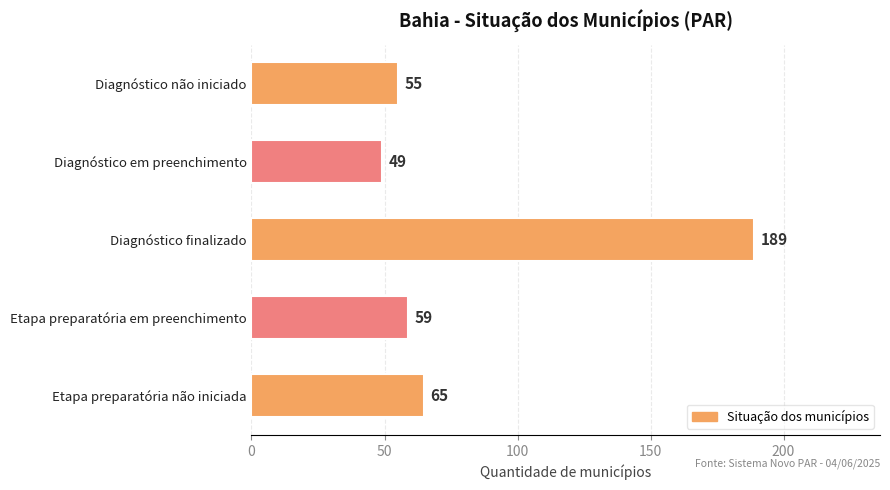

The value at Etapa preparatória em preenchimento is 59. True or false?

True